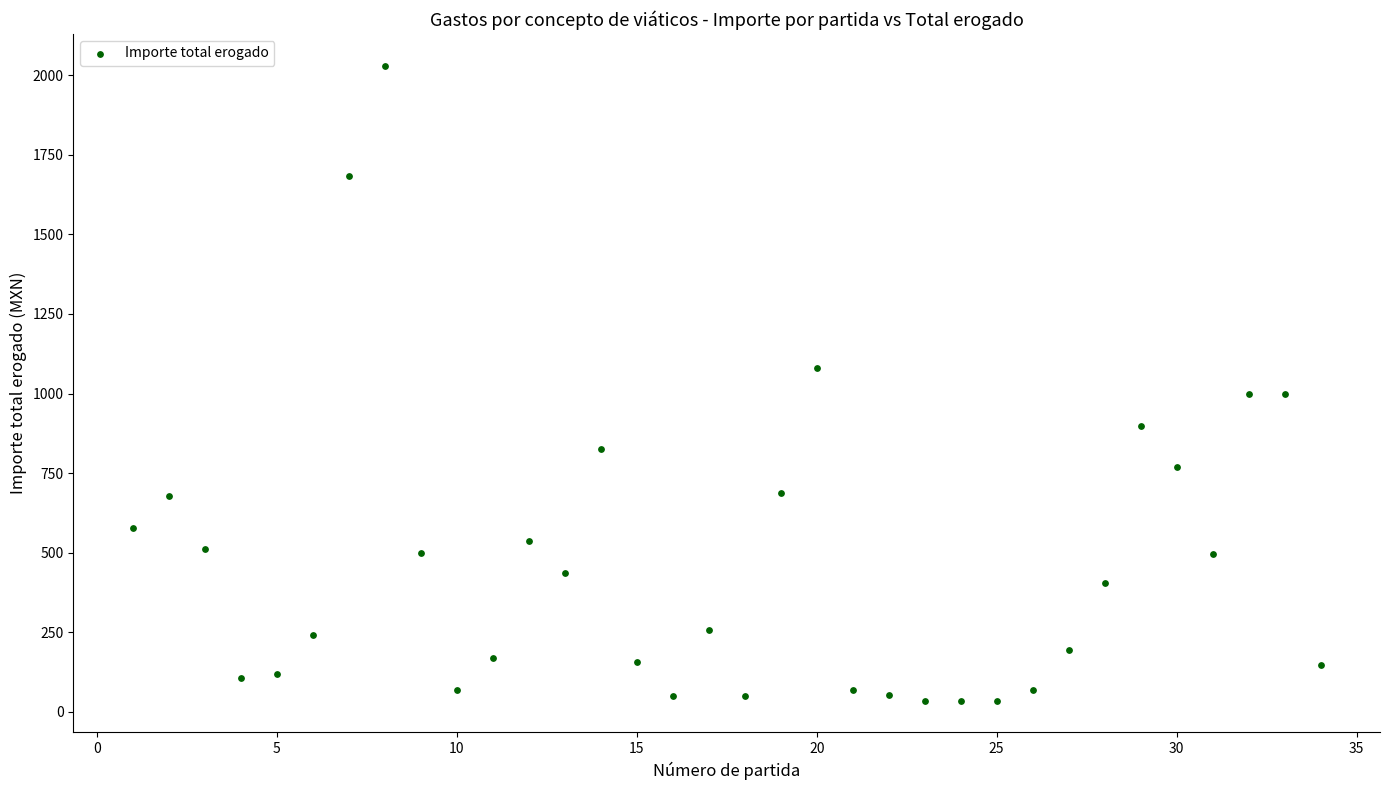

What is the range of X values (max minus min)?

33.0